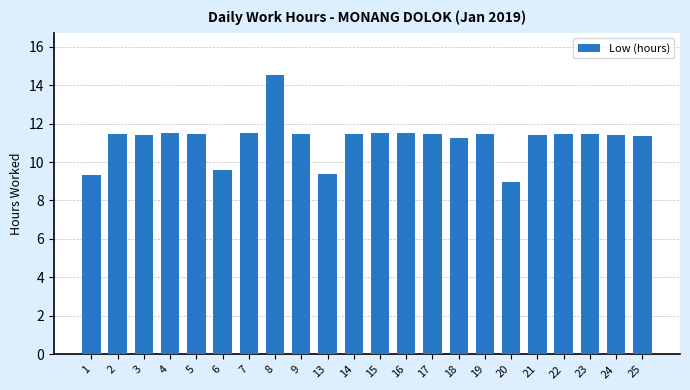

What is the change in value from 8 to 13?

-5.2